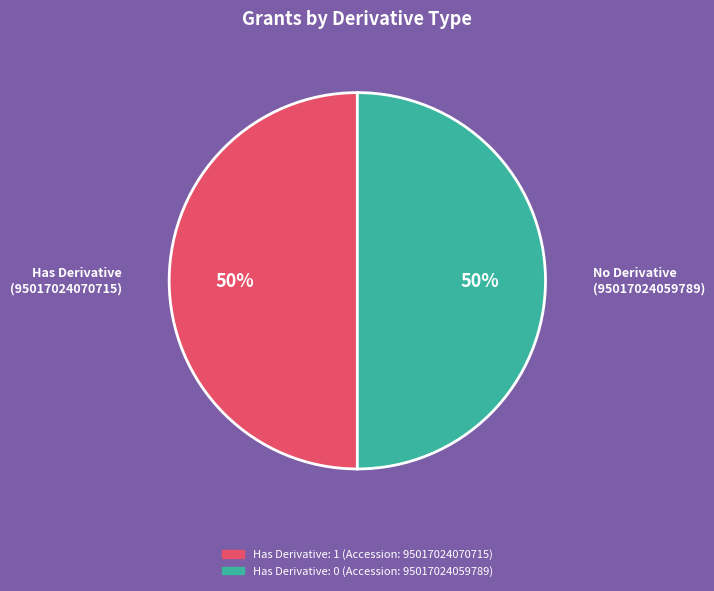

To the nearest percent, what is the average slice percentage?

50%